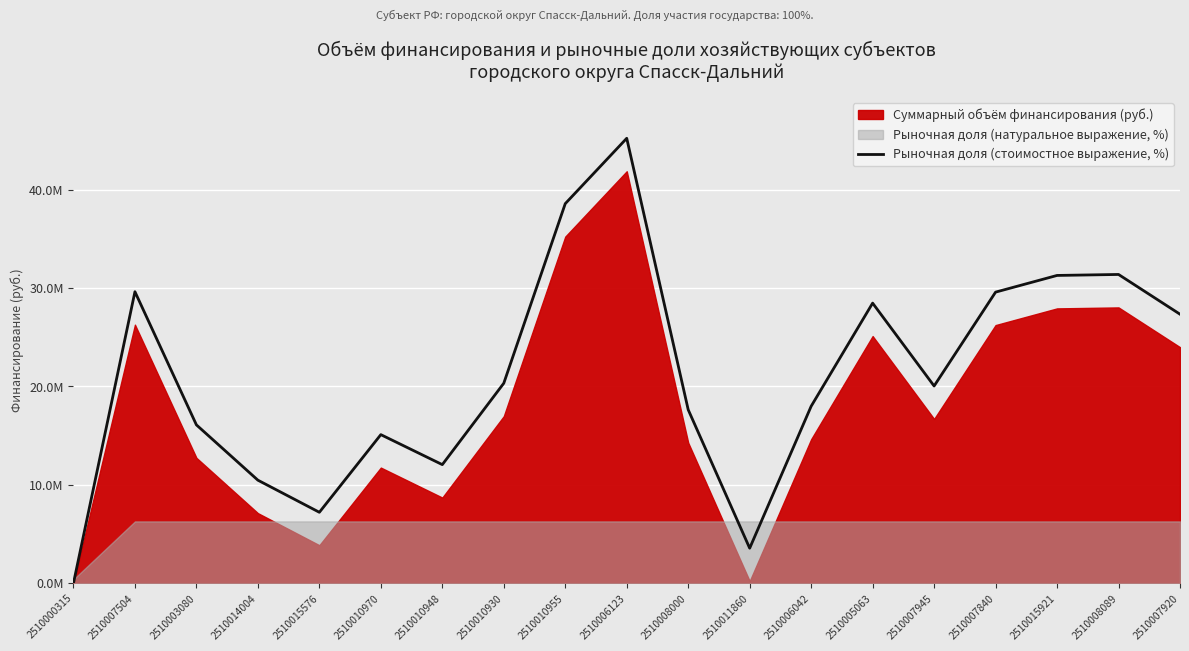

Which category has the highest value across all series?

2510006123